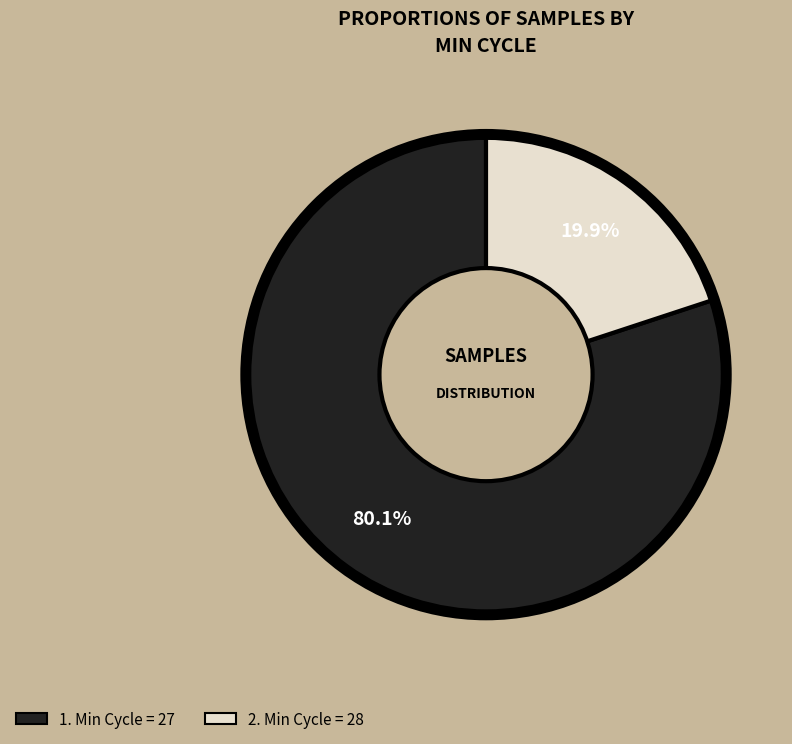

Count the number of slices in the pie.

2